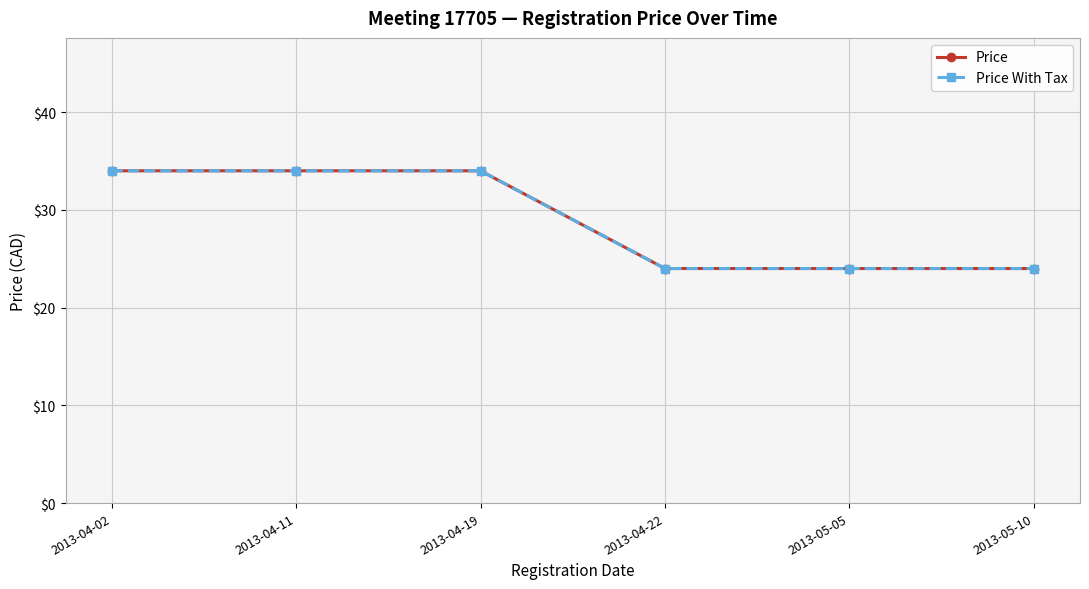

At which label does Price With Tax reach its peak?

2013-04-02